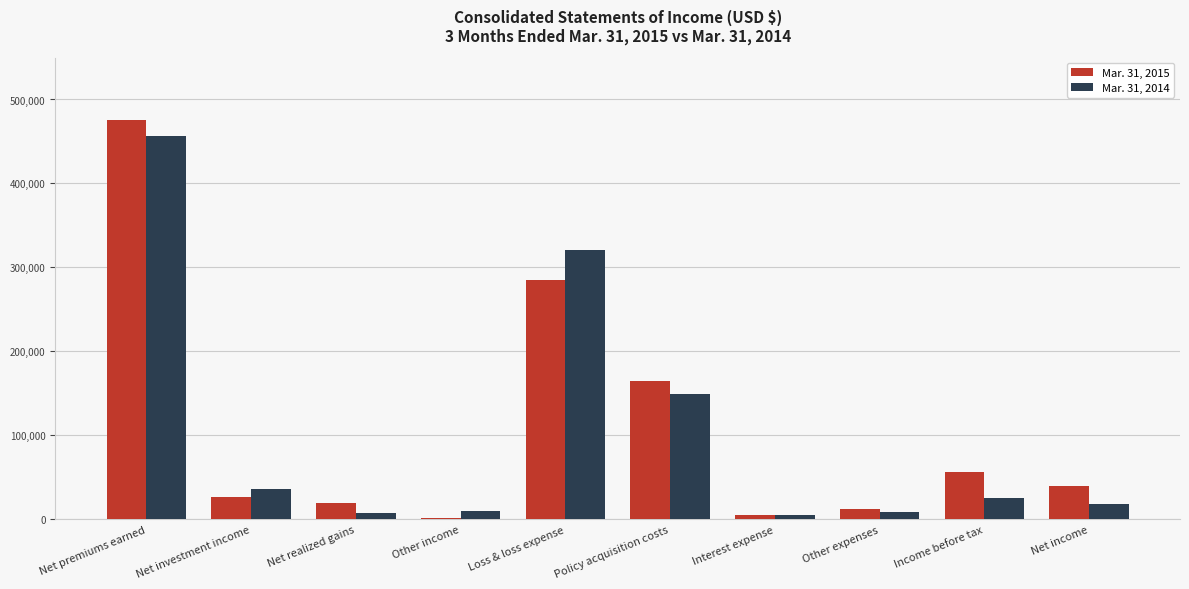

List the series in order of their peak value, highest first.

Mar. 31, 2015, Mar. 31, 2014